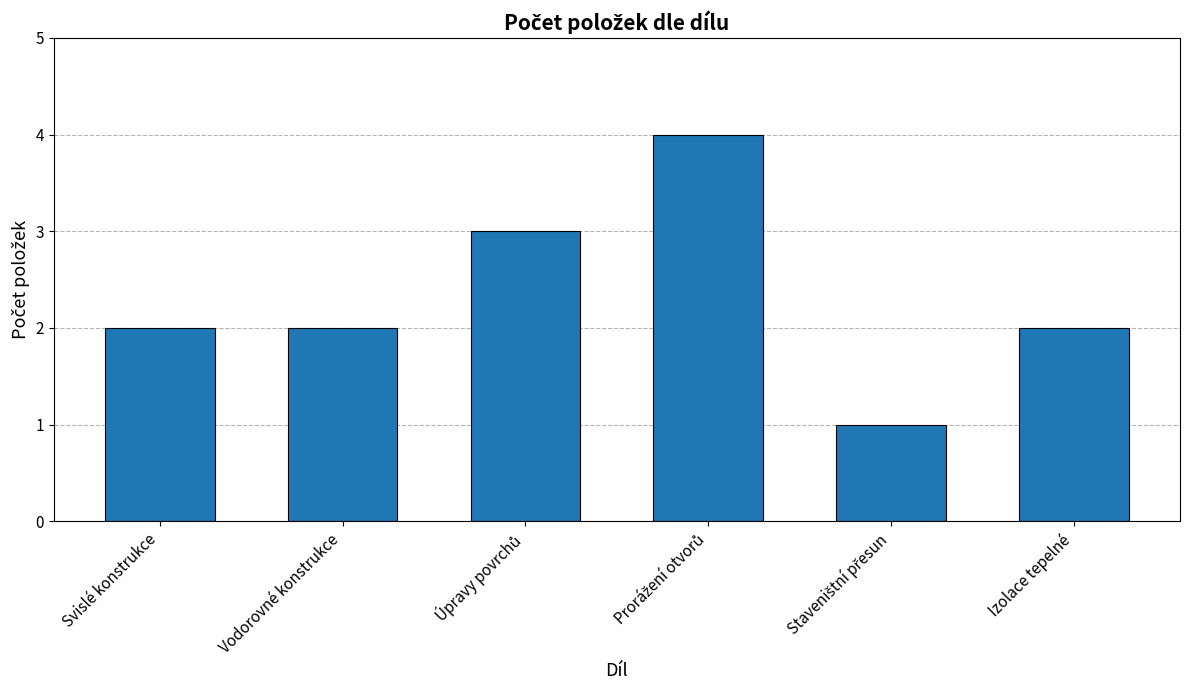

How many distinct data groups are displayed?

1